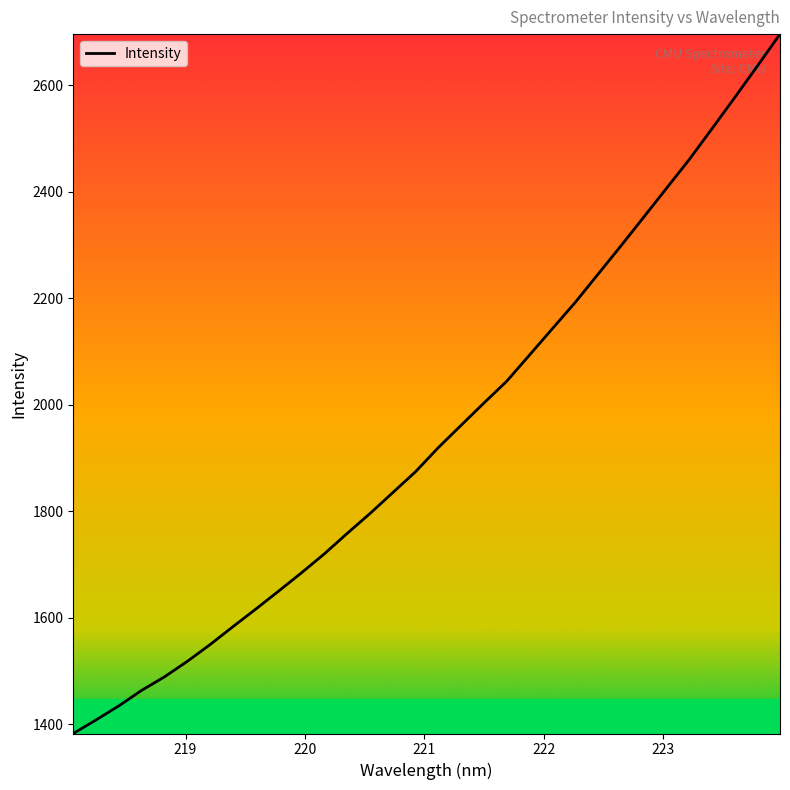

What is the greatest value displayed?

2695.8